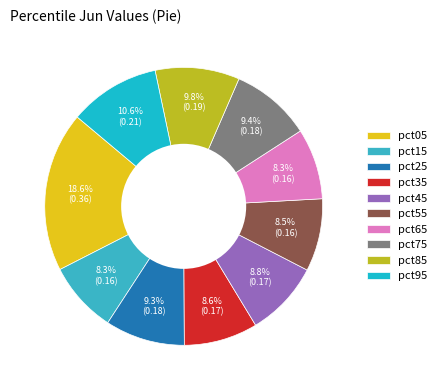

How many segments does this pie chart have?

10